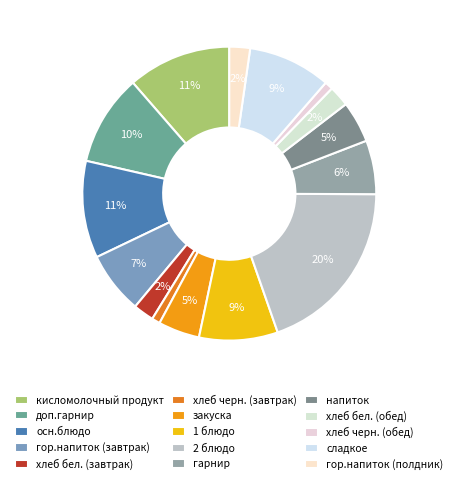

What percentage do гор.напиток (завтрак) and осн.блюдо together represent?

17.5%